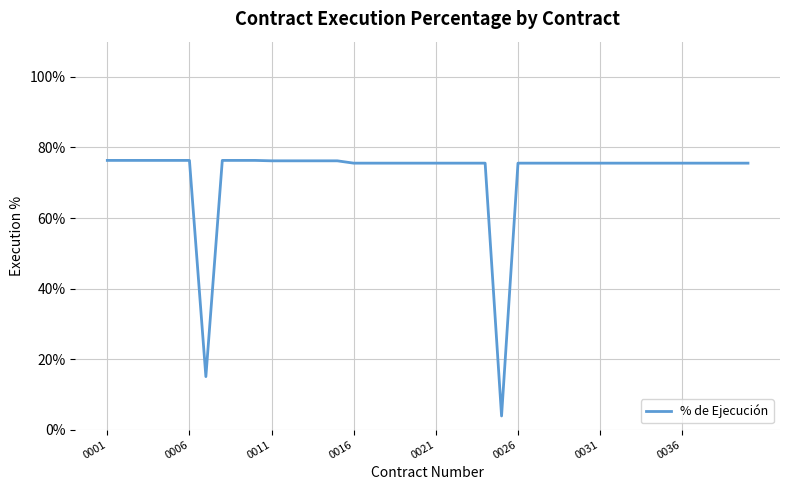

What is the maximum value shown in the chart?

76.3